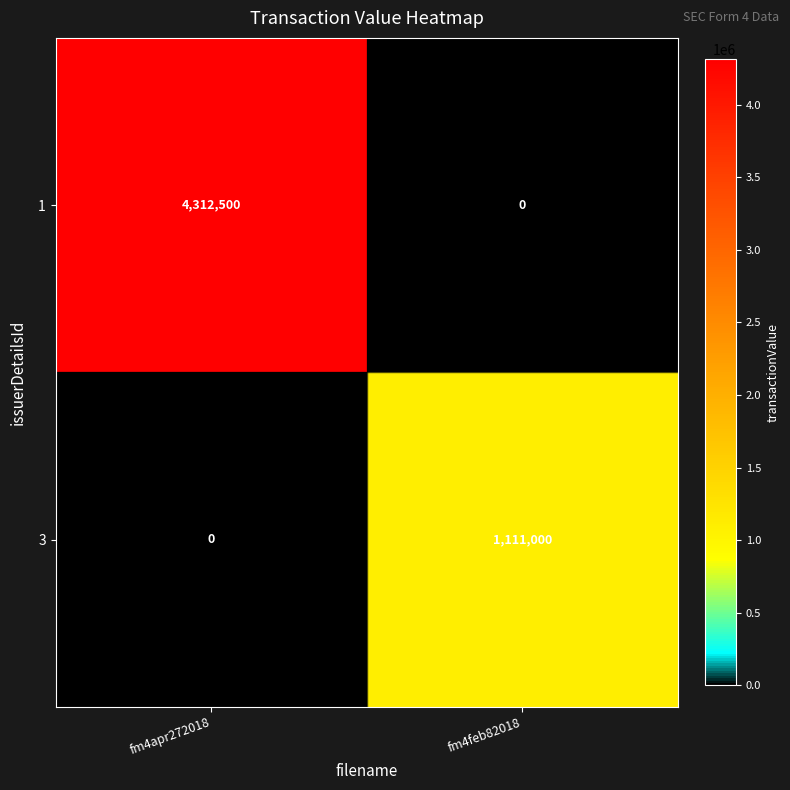

What is the sum of the 1 values at fm4feb82018 and fm4apr272018?

4312500